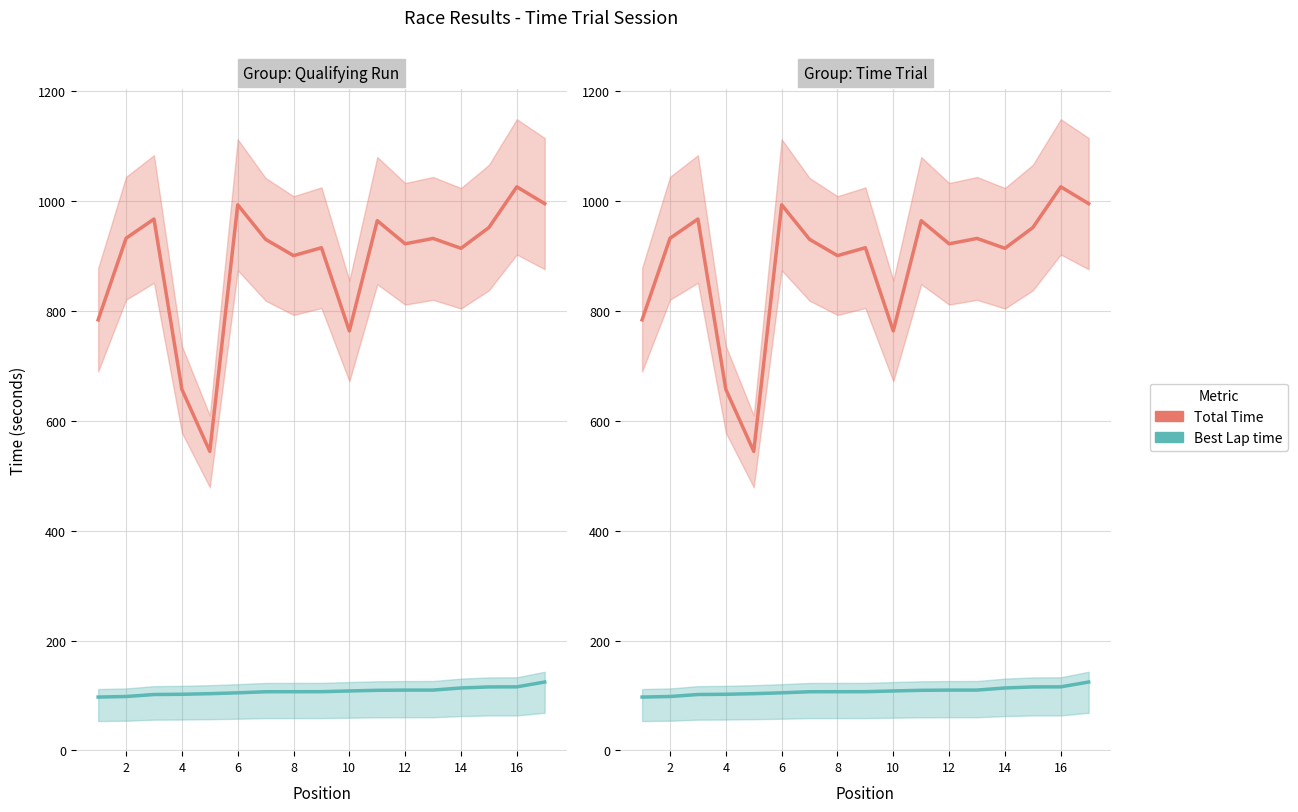

True or false: Best Lap time and Total Time intersect in this chart.

False